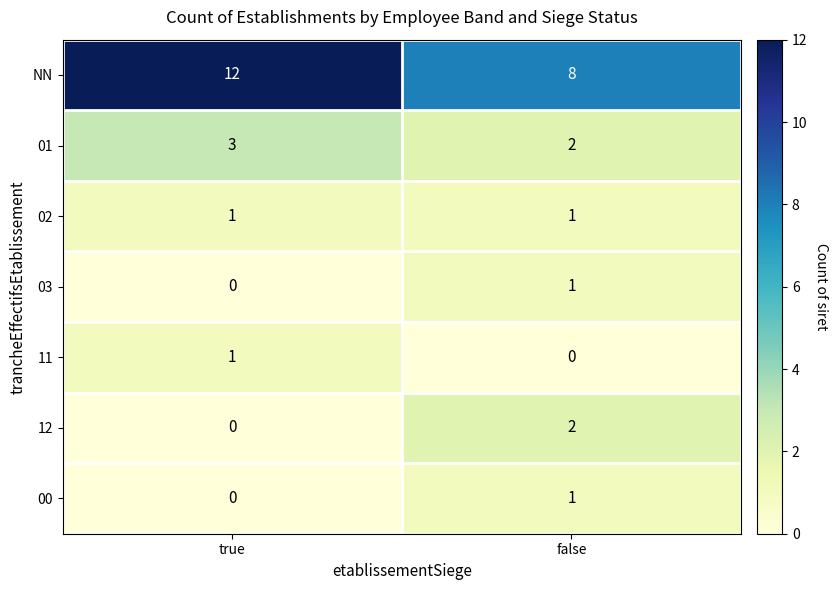

Where is 12 nearest to the value 1?

true